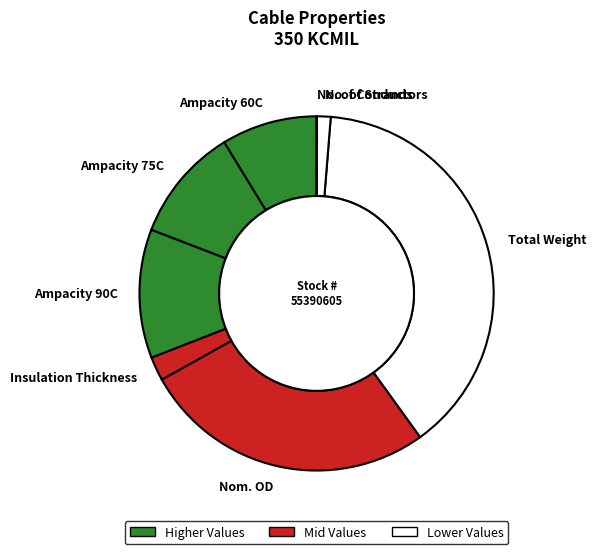

Which slice is the largest?

Total Weight